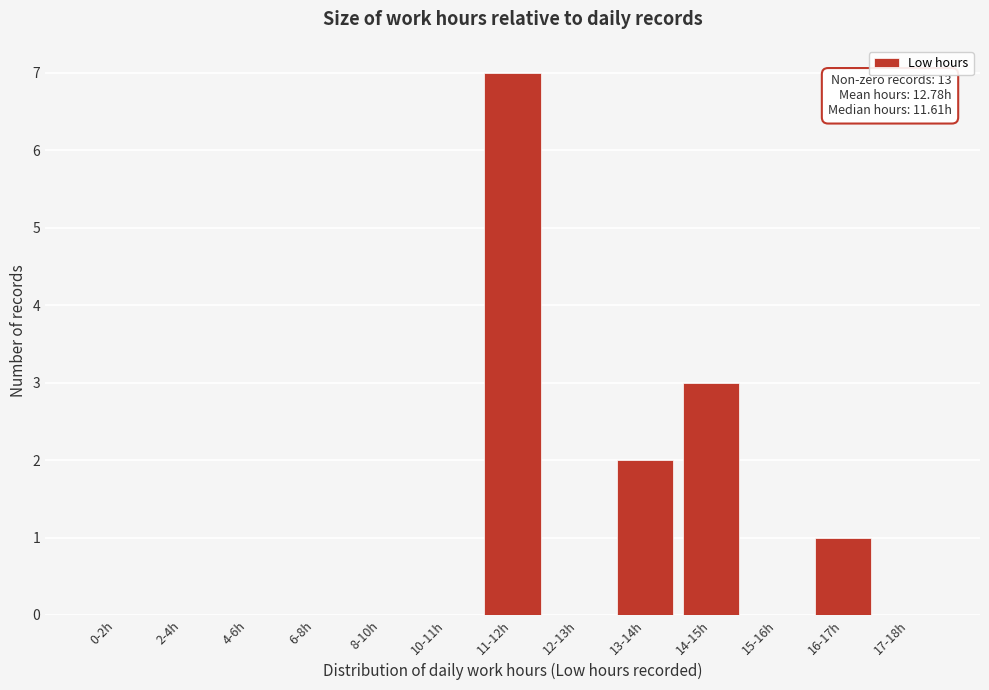

Reading left to right, list all the values displayed in this chart.

0-2h=0	2-4h=0	4-6h=0	6-8h=0	8-10h=0	10-11h=0	11-12h=7	12-13h=0	13-14h=2	14-15h=3	15-16h=0	16-17h=1	17-18h=0